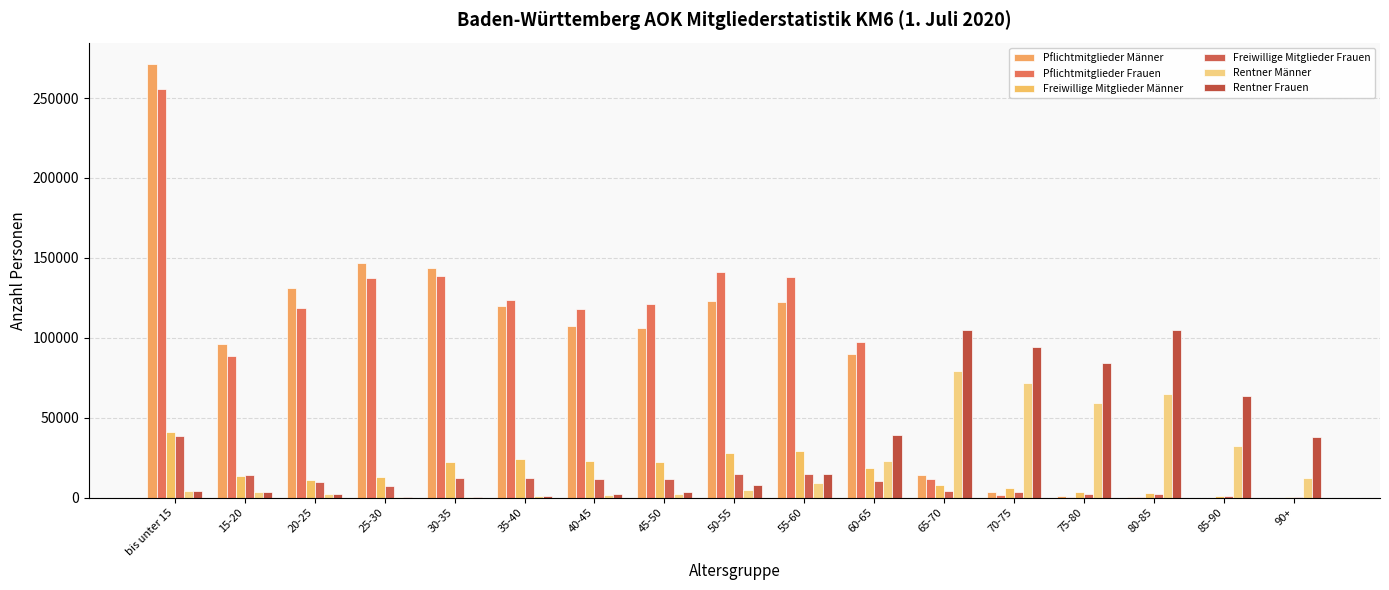

Reading left to right, transcribe all the data shown in this chart.

Pflichtmitglieder Männer: 271092	95886	131290	147011	143811	119953	107480	105868	123091	122157	89766	14038	3728	1299	626	125	38
Pflichtmitglieder Frauen: 255832	88718	118486	137325	138572	123809	118287	121040	141456	138005	97202	11819	1841	638	359	125	56
Freiwillige Mitglieder Männer: 40847	13921	11261	12993	22107	24448	22817	22623	28060	29043	18875	8056	5893	3778	3001	1330	438
Freiwillige Mitglieder Frauen: 38835	14134	9643	7544	12312	12679	12021	12027	14875	15161	10625	4502	3489	2411	2263	1194	660
Rentner Männer: 4173	3578	2417	585	566	976	1582	2568	5045	9038	23314	79268	71494	59081	64653	32380	12248
Rentner Frauen: 4076	3668	2527	587	639	1249	2160	3876	8081	15042	39209	105044	94237	84523	104886	63502	37756